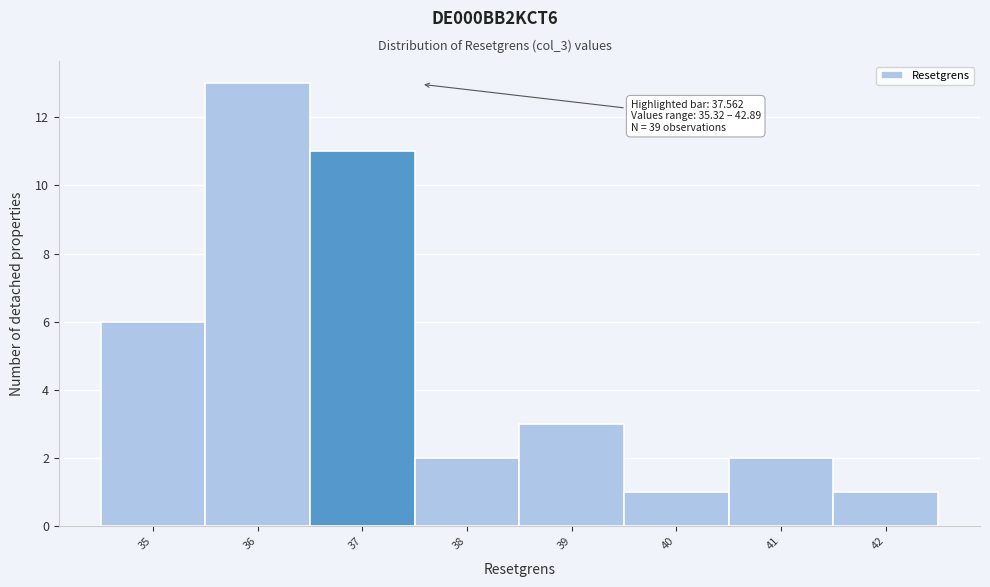

Reading left to right, extract all data points from this chart.

35=6	36=13	37=11	38=2	39=3	40=1	41=2	42=1